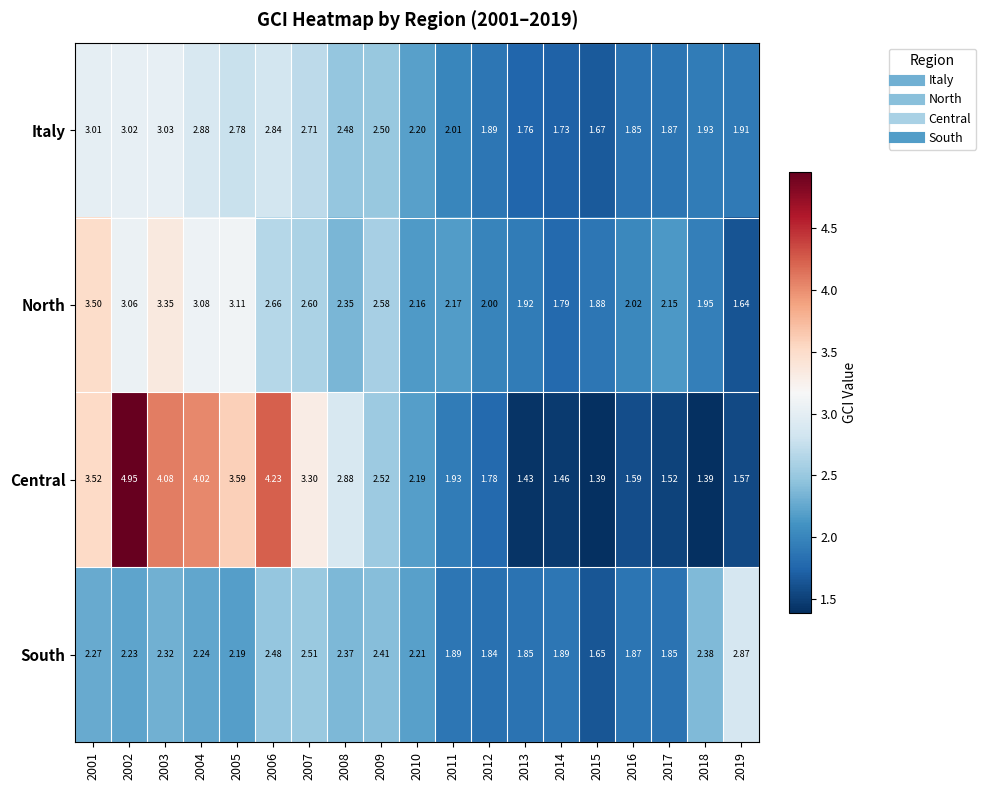

Which series has the largest total across all categories?

Central